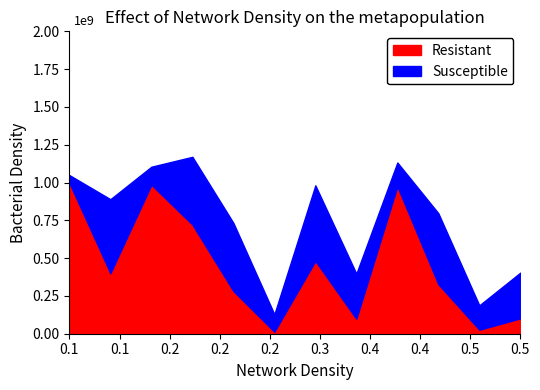

How many lines are shown in the chart?

2